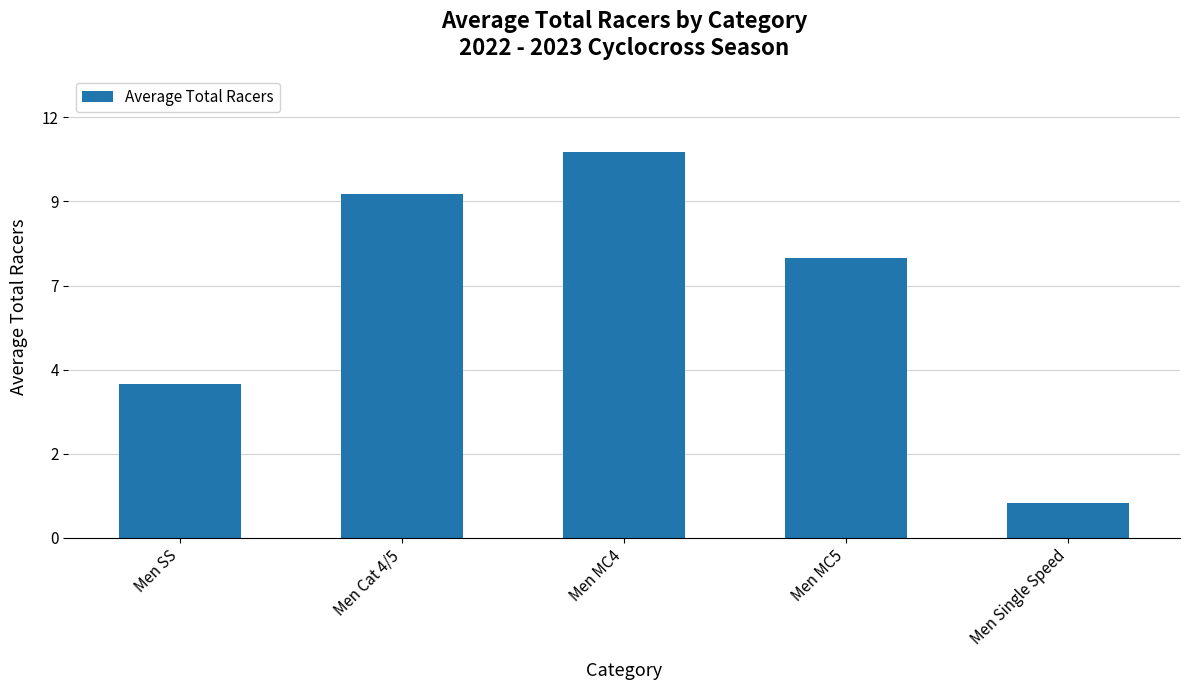

The chart shows a value of 5.0 at Men MC4. True or false?

False